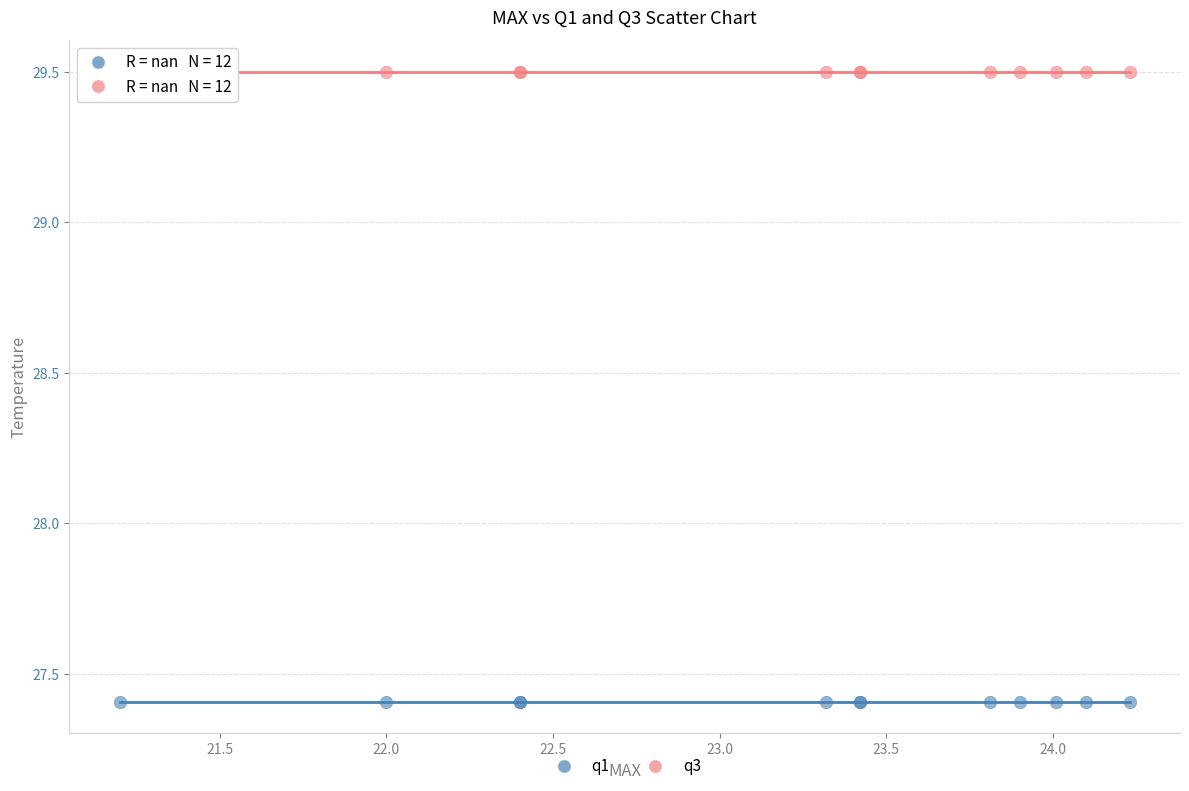

Which series reaches the maximum Y coordinate?

q3